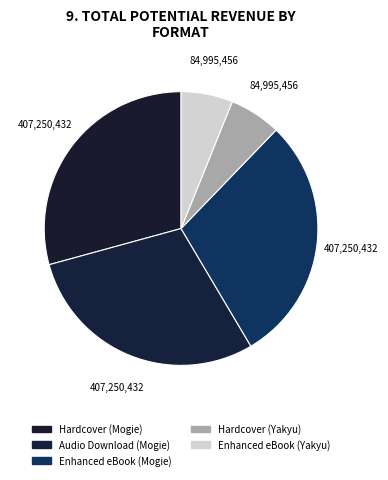

Count the number of slices in the pie.

5